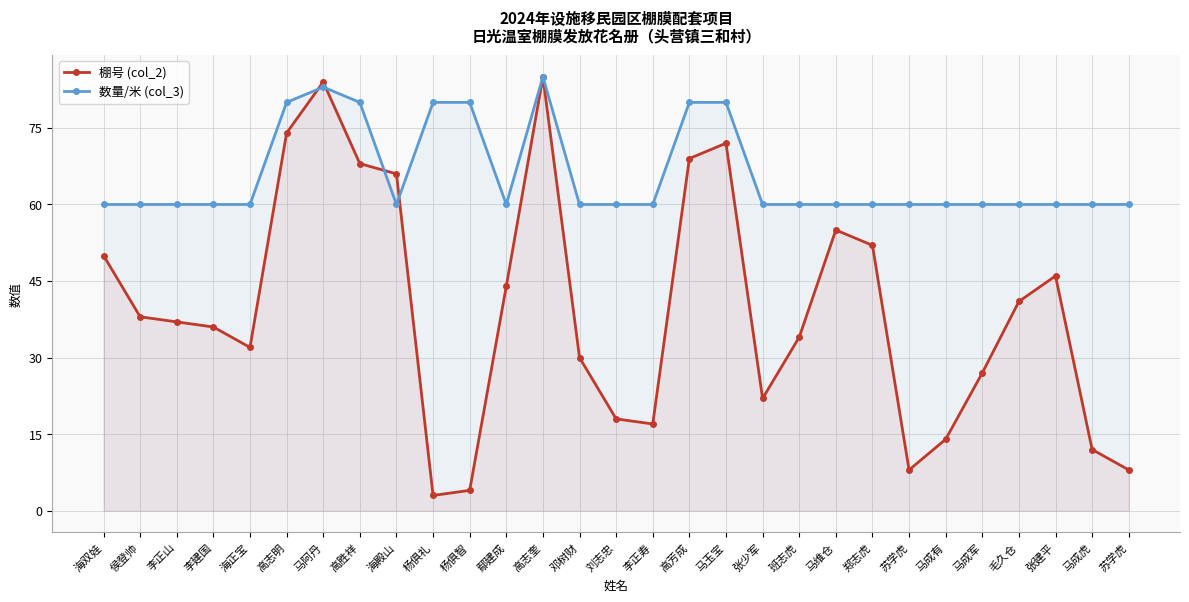

Which series changed the most between 李建国 and 马阿丹?

棚号 (col_2)